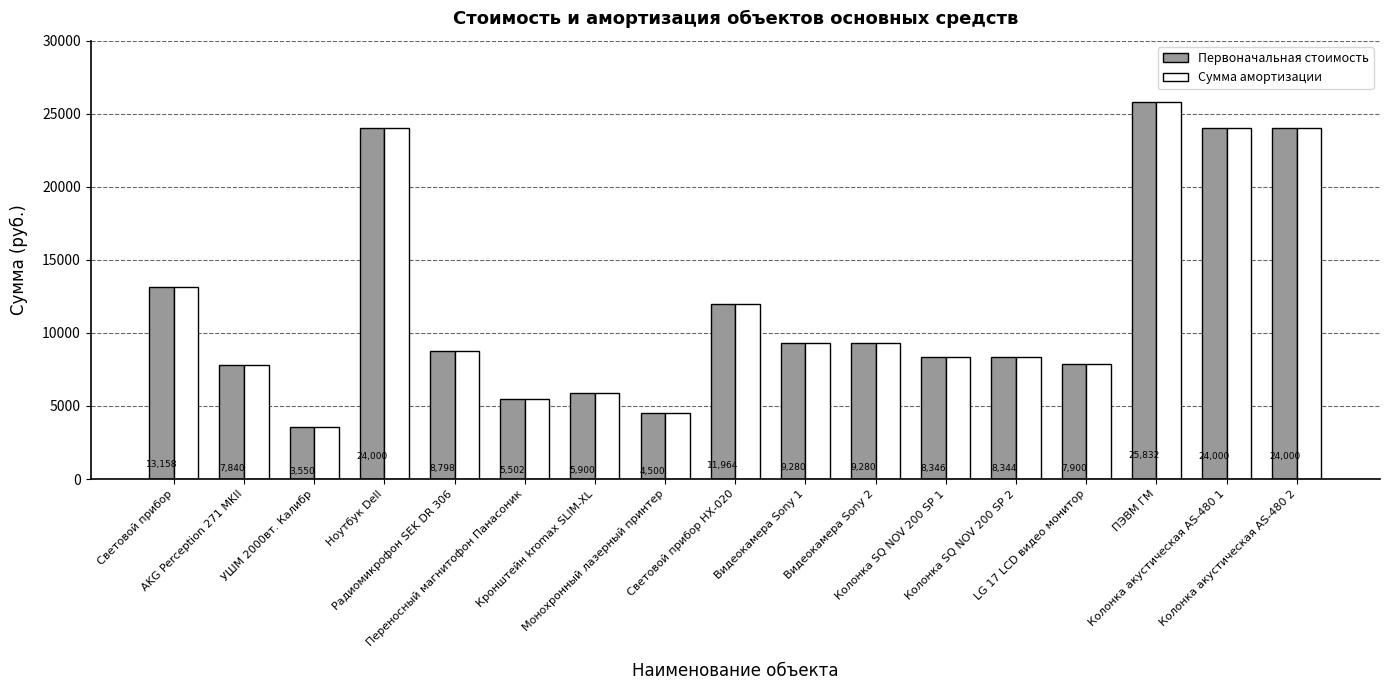

What is the highest value of the Сумма амортизации series?

25832